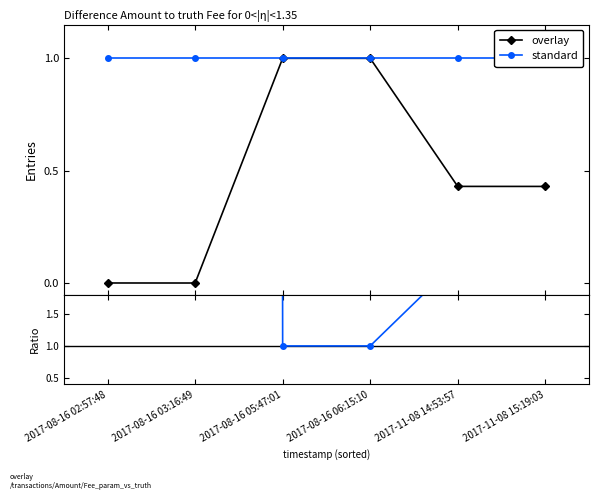

What is the sum of all values?

2.9